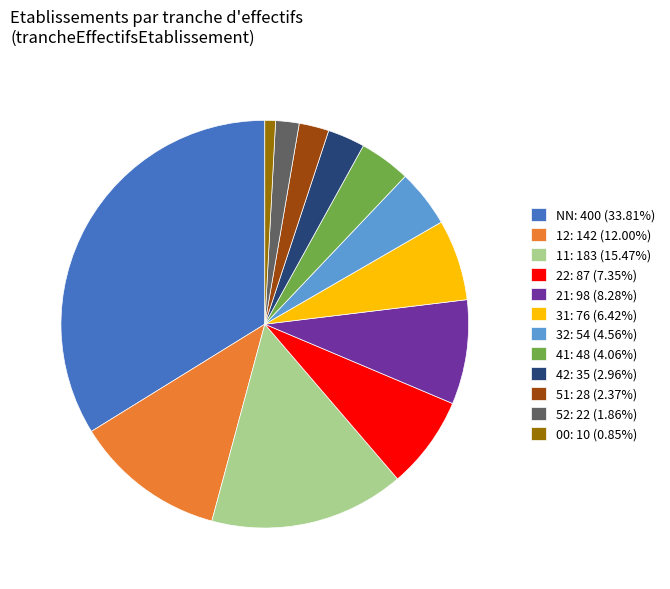

Is 31: 76 (6.42%) the majority of the pie?

No